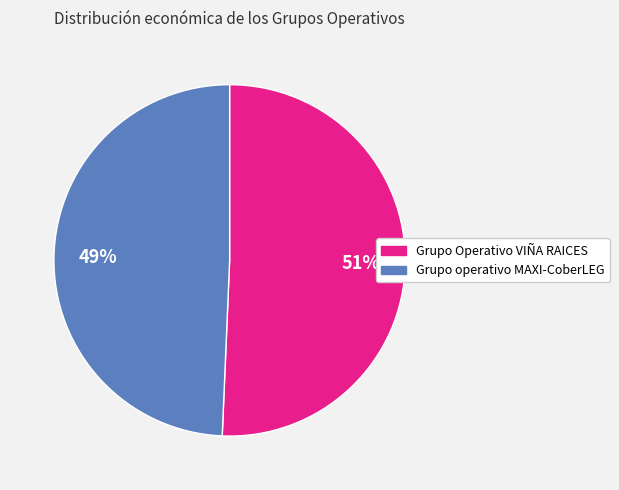

Which slice is the smallest?

Grupo operativo MAXI-CoberLEG